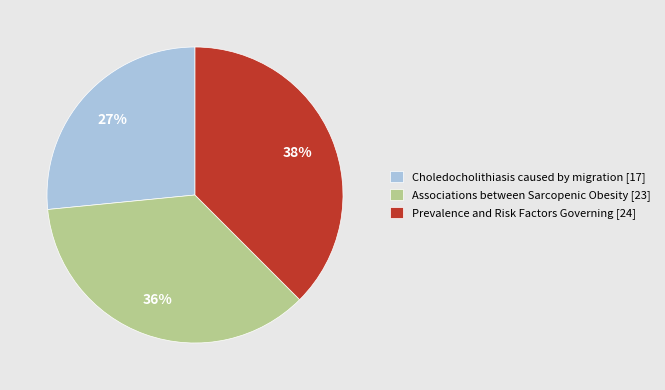

Count the number of slices in the pie.

3